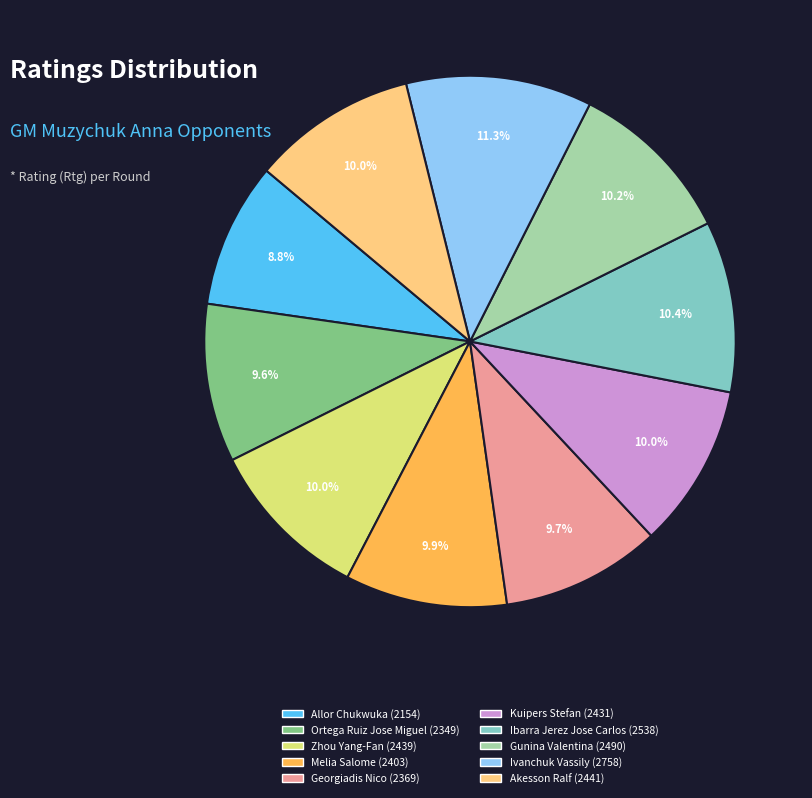

What percentage do Allor Chukwuka and Melia Salome together represent?

18.7%